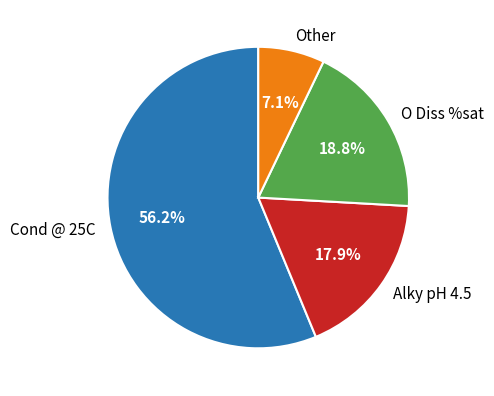

Which category has the smallest portion of the pie?

Other